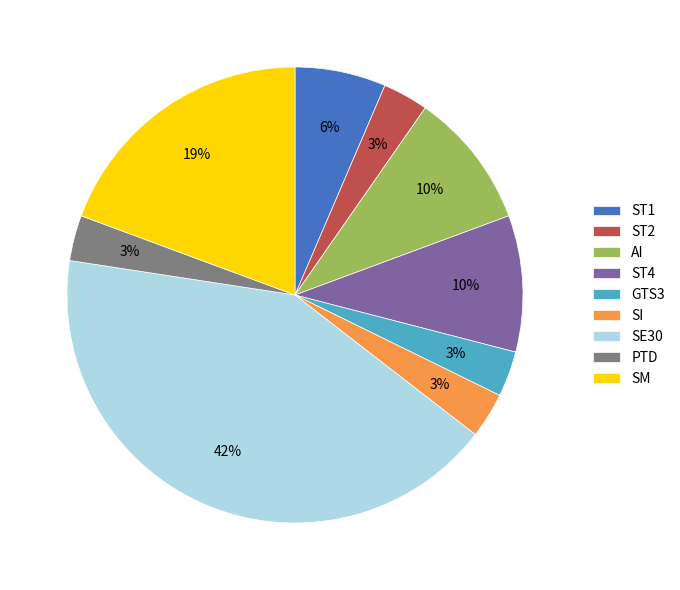

What is the ratio of the value at AI to the value at ST4?

1.0